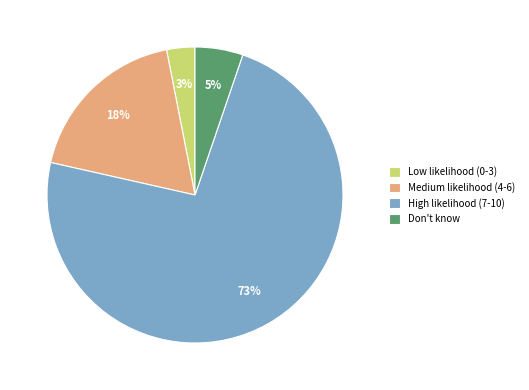

To the nearest percent, what percentage of the pie is Don't know?

5%